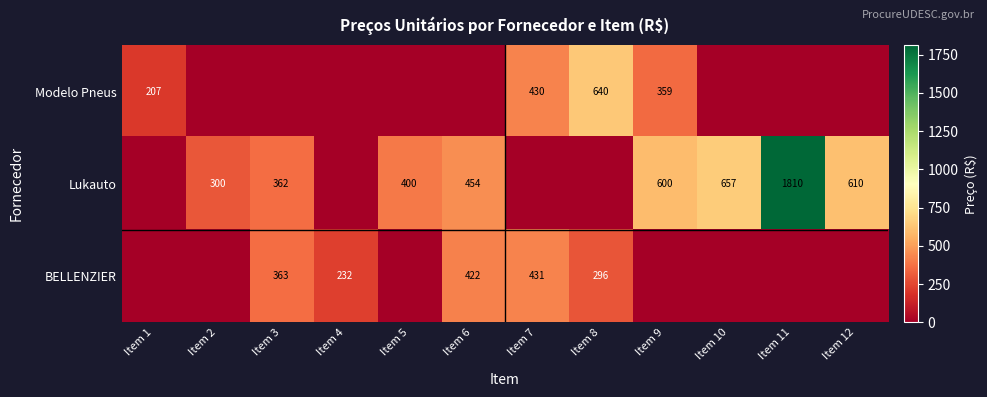

Is it true that BELLENZIER equals 390 at Item 8?

False